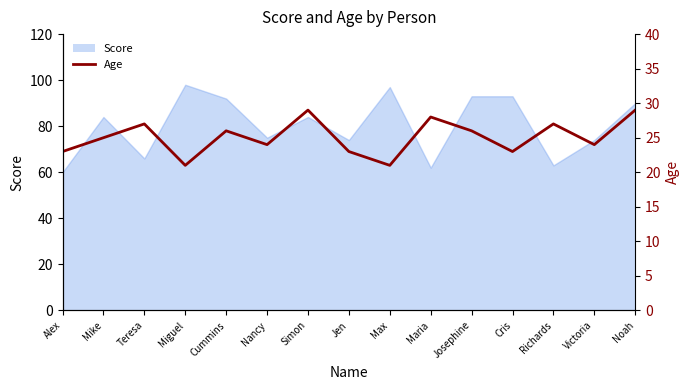

How many values are between 23 and 27?

10